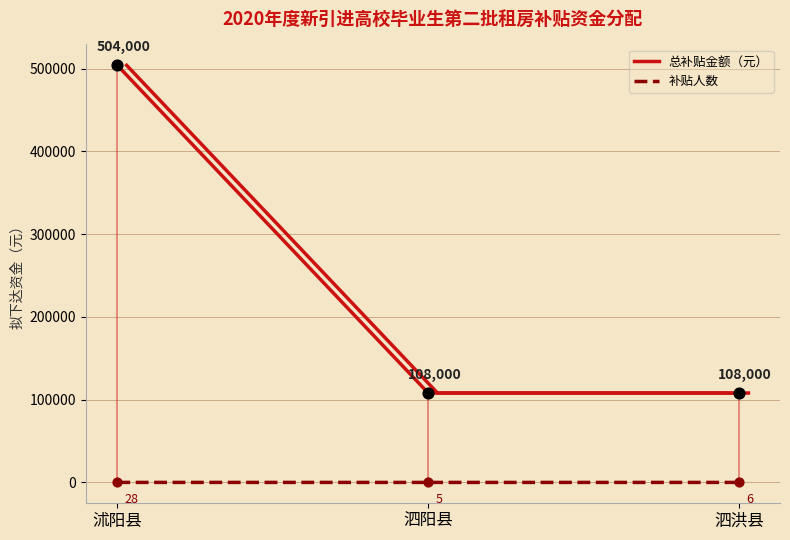

Which series reaches the maximum Y coordinate?

总补贴金额（元）